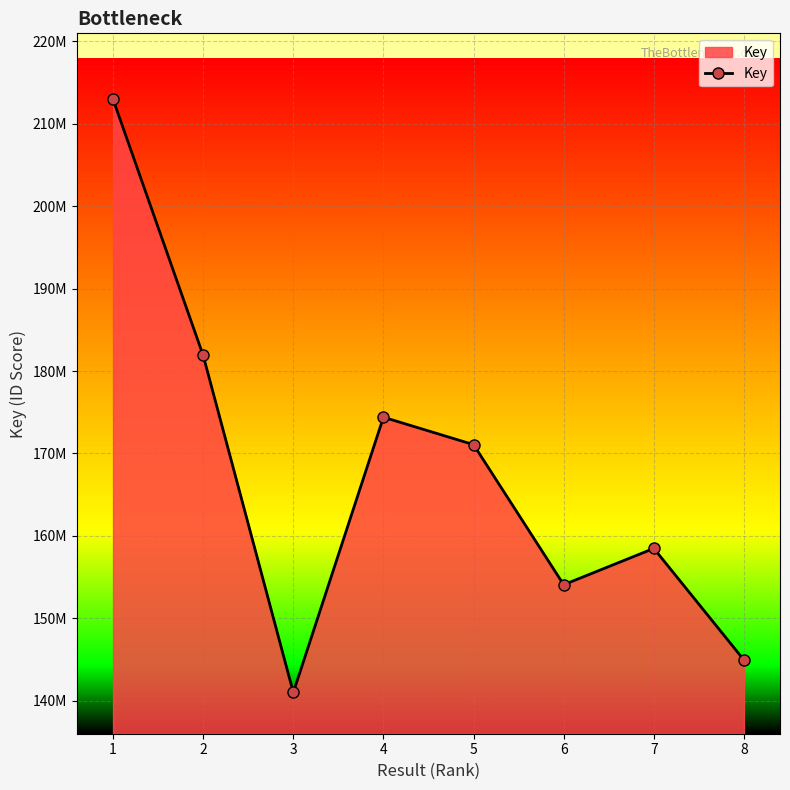

What is the difference between the maximum and minimum values?

71940030